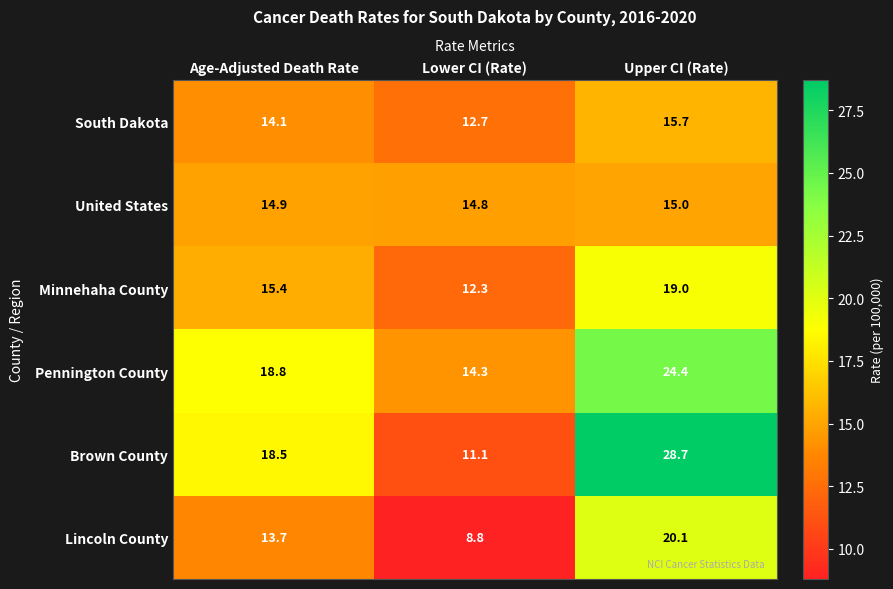

Reading right to left, list all the values displayed in this chart.

South Dakota: Upper CI (Rate)=15.7	Lower CI (Rate)=12.7	Age-Adjusted Death Rate=14.1
United States: Upper CI (Rate)=15.0	Lower CI (Rate)=14.8	Age-Adjusted Death Rate=14.9
Minnehaha County: Upper CI (Rate)=19.0	Lower CI (Rate)=12.3	Age-Adjusted Death Rate=15.4
Pennington County: Upper CI (Rate)=24.4	Lower CI (Rate)=14.3	Age-Adjusted Death Rate=18.8
Brown County: Upper CI (Rate)=28.7	Lower CI (Rate)=11.1	Age-Adjusted Death Rate=18.5
Lincoln County: Upper CI (Rate)=20.1	Lower CI (Rate)=8.8	Age-Adjusted Death Rate=13.7